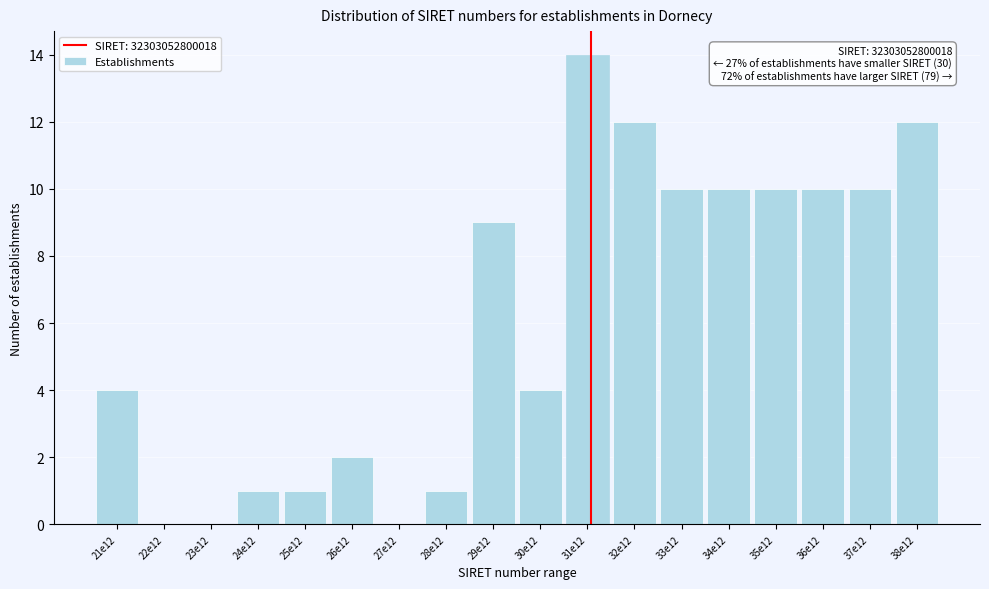

Reading left to right, extract all data points from this chart.

21e12=4	22e12=0	23e12=0	24e12=1	25e12=1	26e12=2	27e12=0	28e12=1	29e12=9	30e12=4	31e12=14	32e12=12	33e12=10	34e12=10	35e12=10	36e12=10	37e12=10	38e12=12